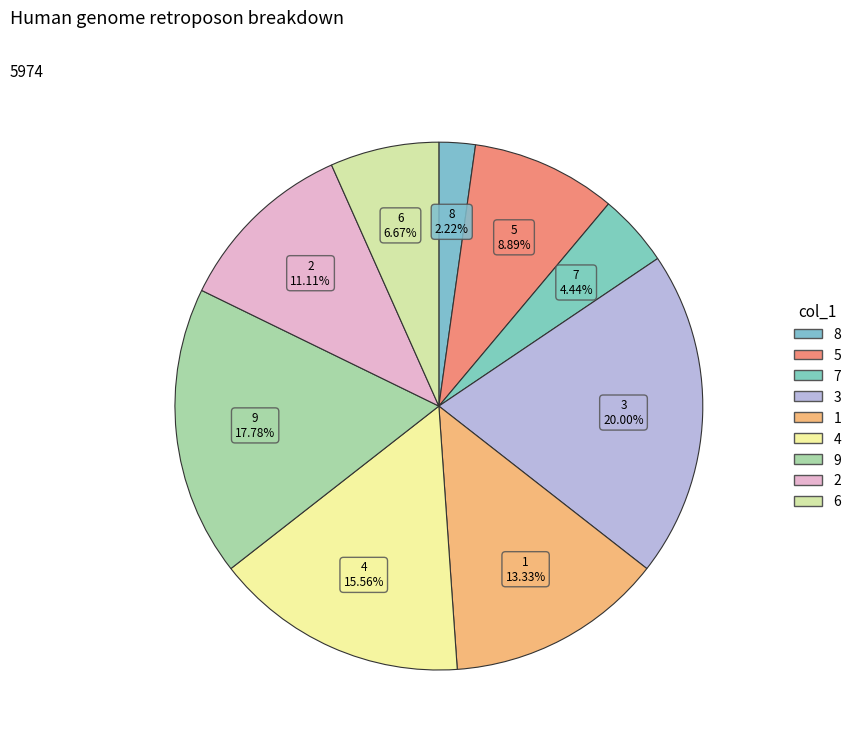

Is 8 the majority of the pie?

No